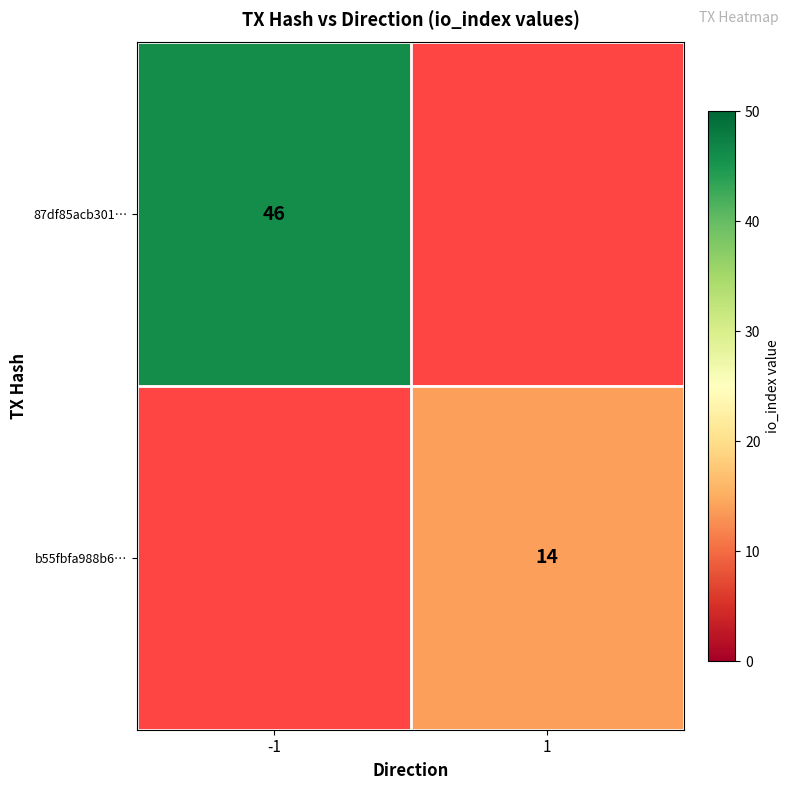

How many series are shown in this chart?

2